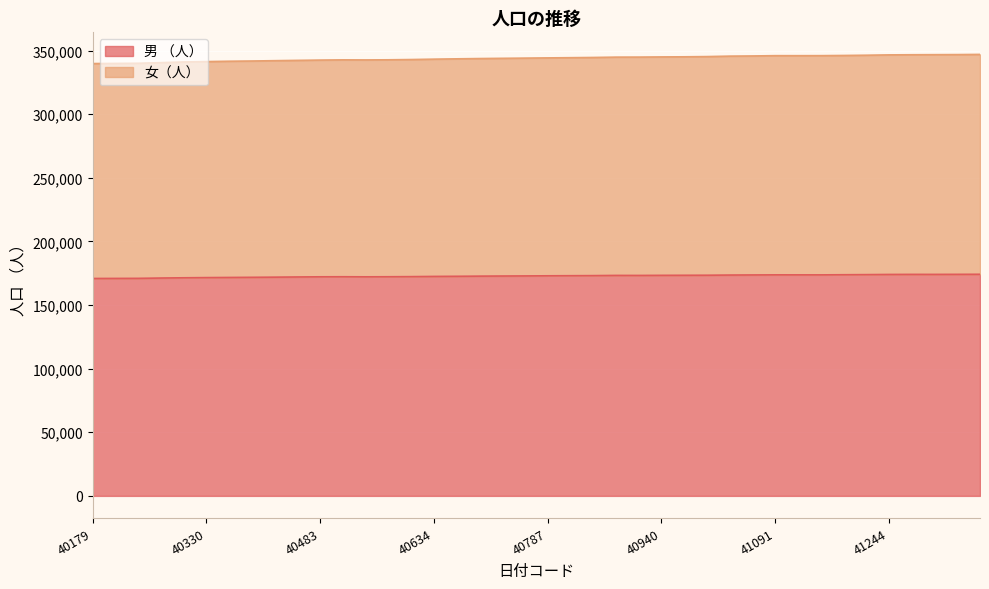

What is the value of the 男 （人） point at the 12th from the left?

172244